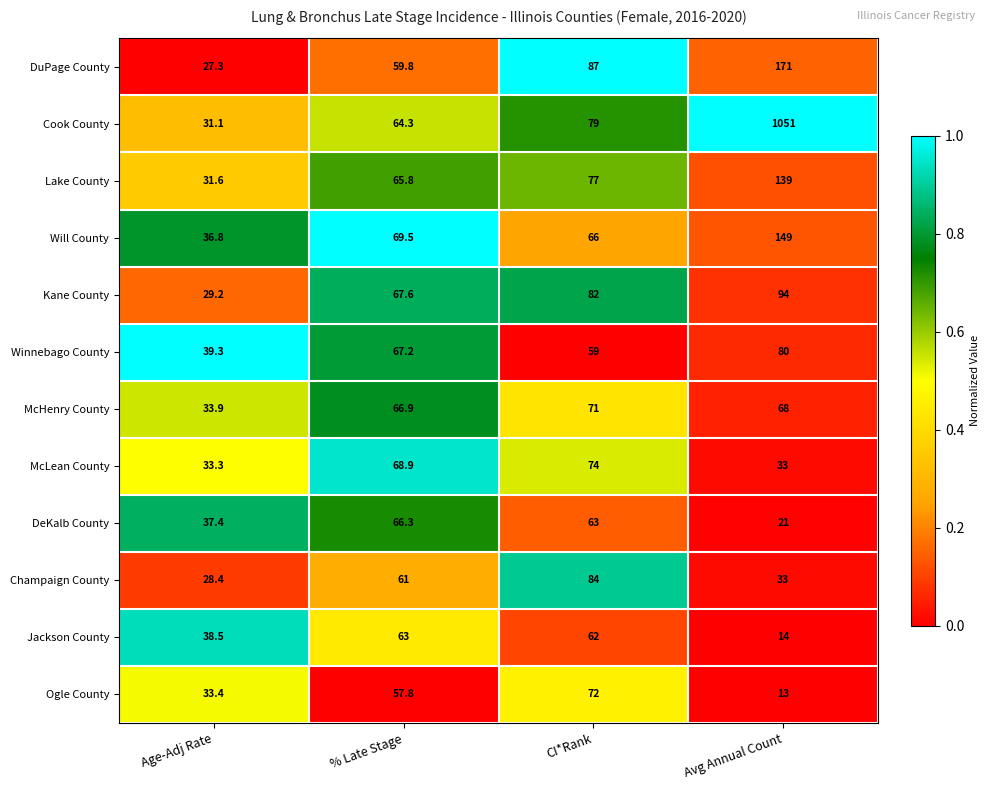

What is the difference between the maximum and minimum values in the Cook County series?

1019.9